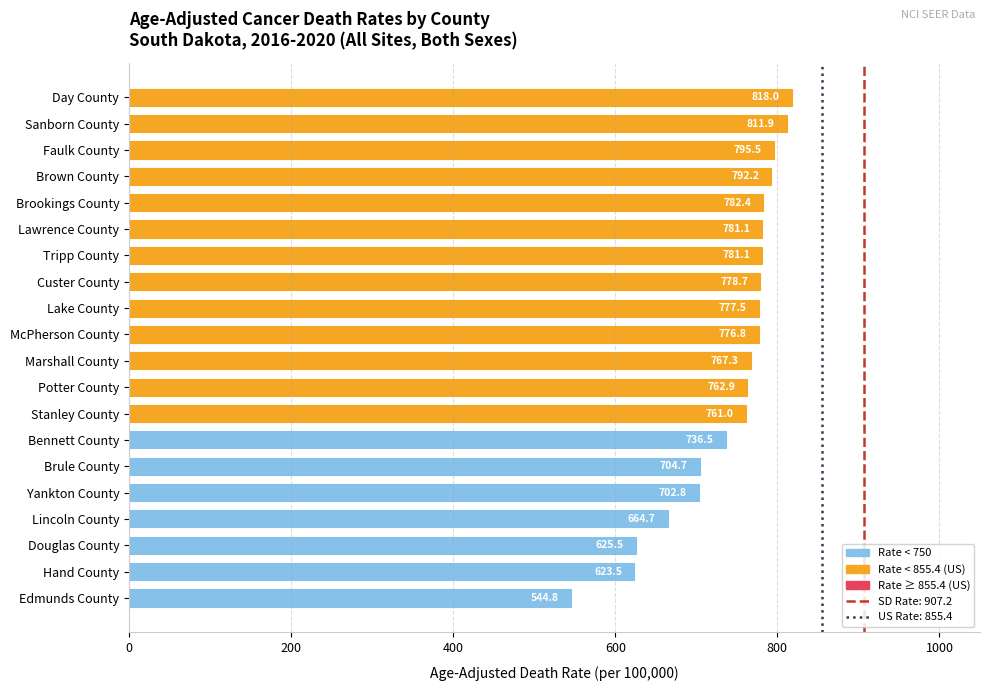

At which category does the chart reach its peak across all series?

Day County